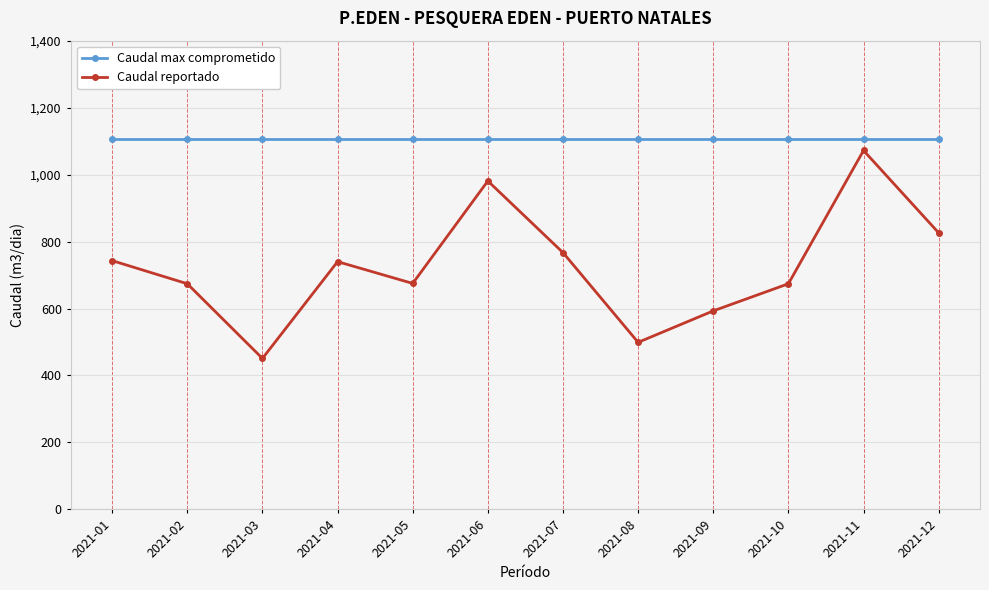

Which series changed the most between 2021-05 and 2021-11?

Caudal reportado